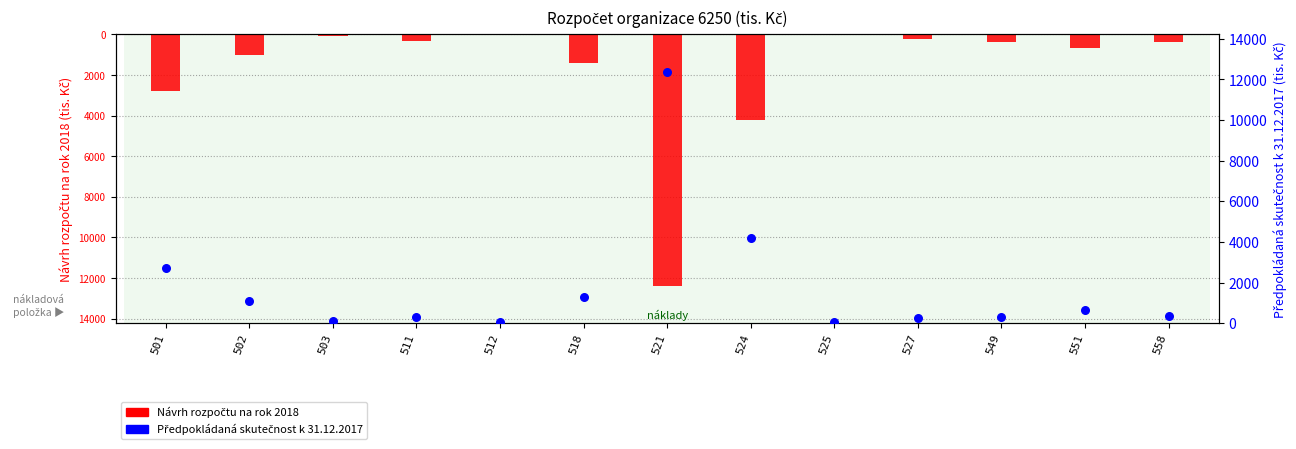

Which series has the largest total across all categories?

Předpokládaná skutečnost k 31.12.2017